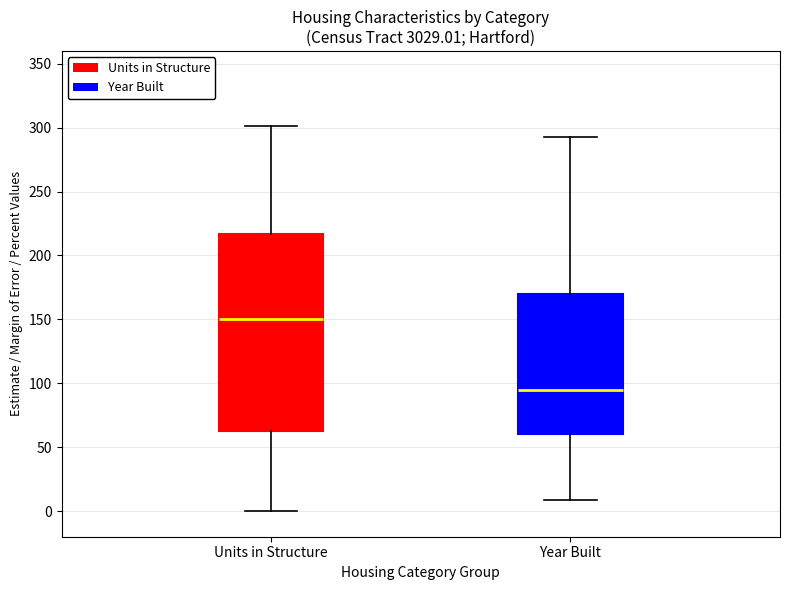

Reading left to right, transcribe this box plot: for each box, give where its median line is, the range the box spans, and where its two whiskers end, as read against the y-axis. The values are not printed on the chart, so give them approximately, as read against the axis.

Units in Structure: median 150, box 65 to 215, whiskers 0 to 300
Year Built: median 95, box 60 to 170, whiskers 10 to 295